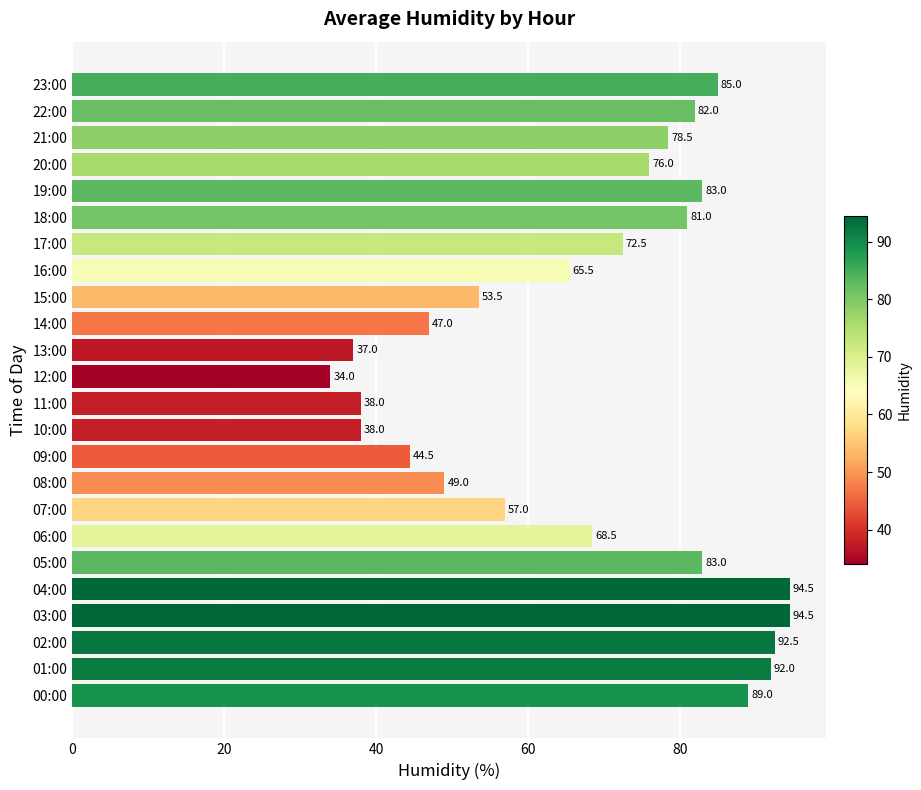

The chart shows a value of 47.1 at 03:00. True or false?

False